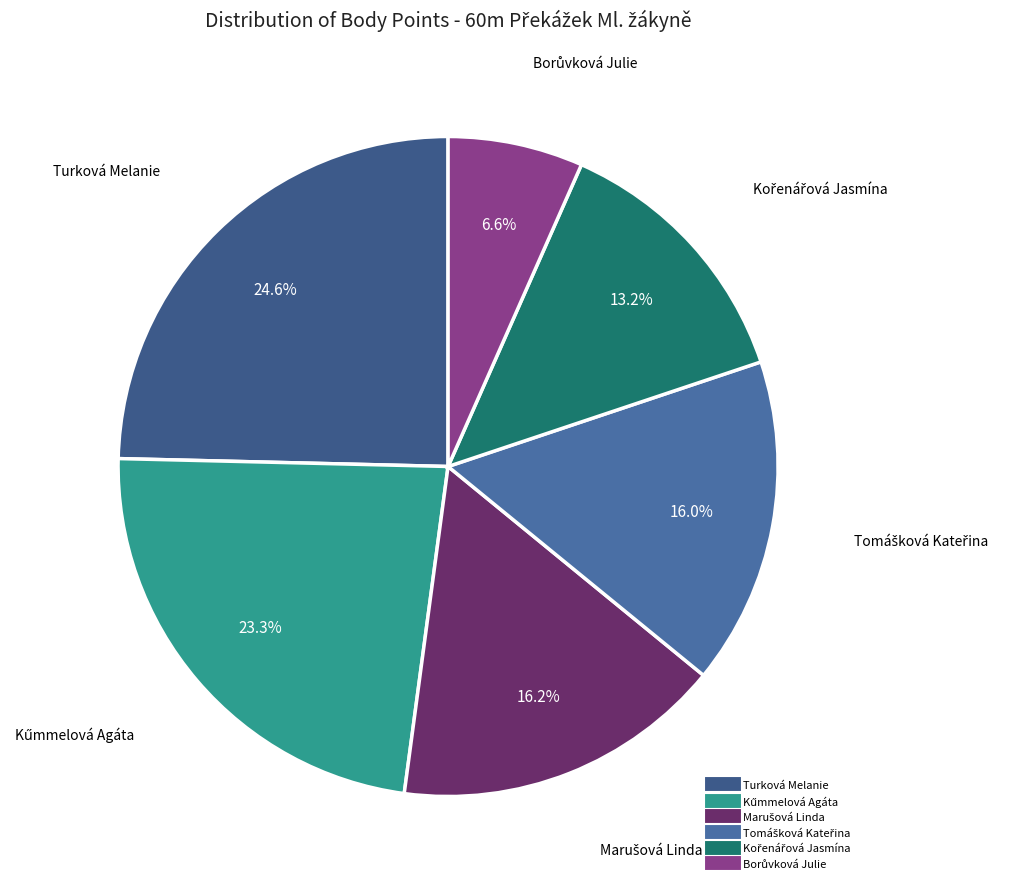

Does any single category account for the majority?

No